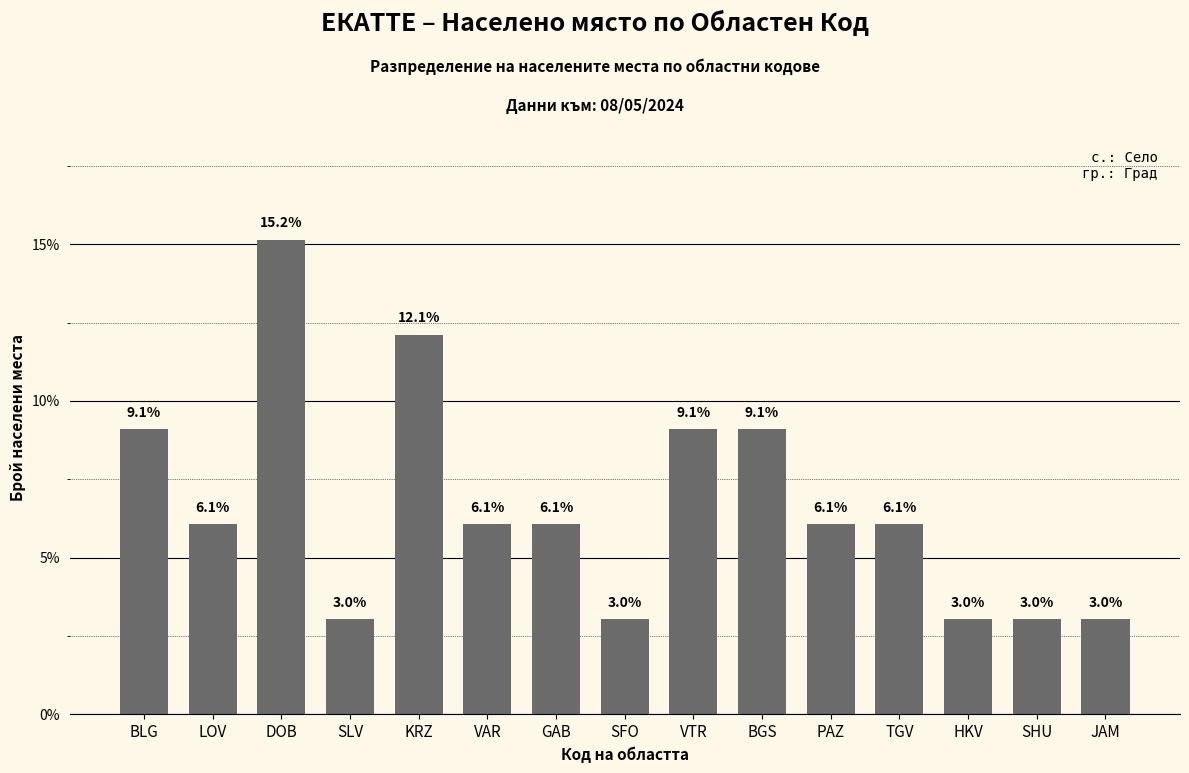

True or false: the data shows 3.0 at SLV.

True